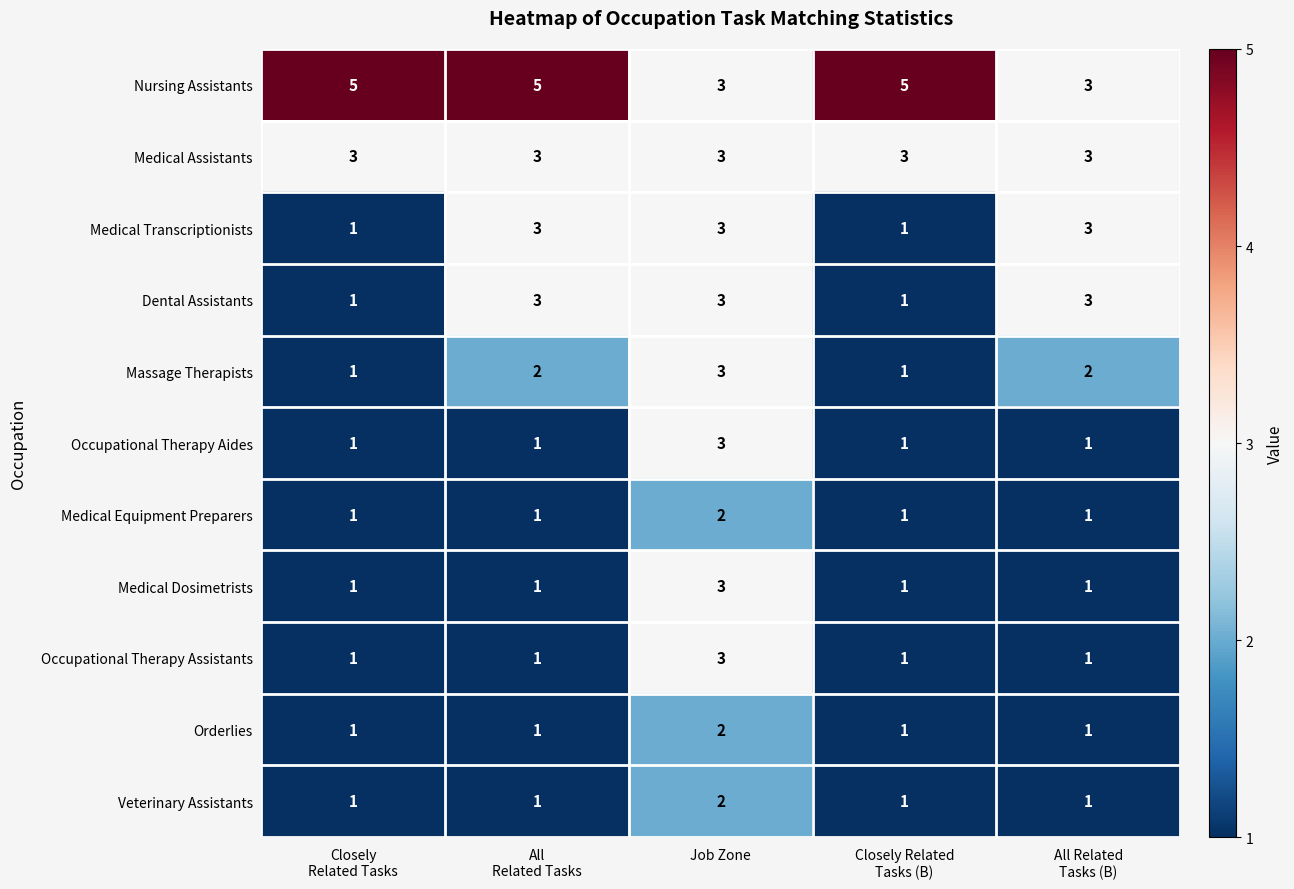

At which label does Medical Dosimetrists reach its peak?

Job Zone